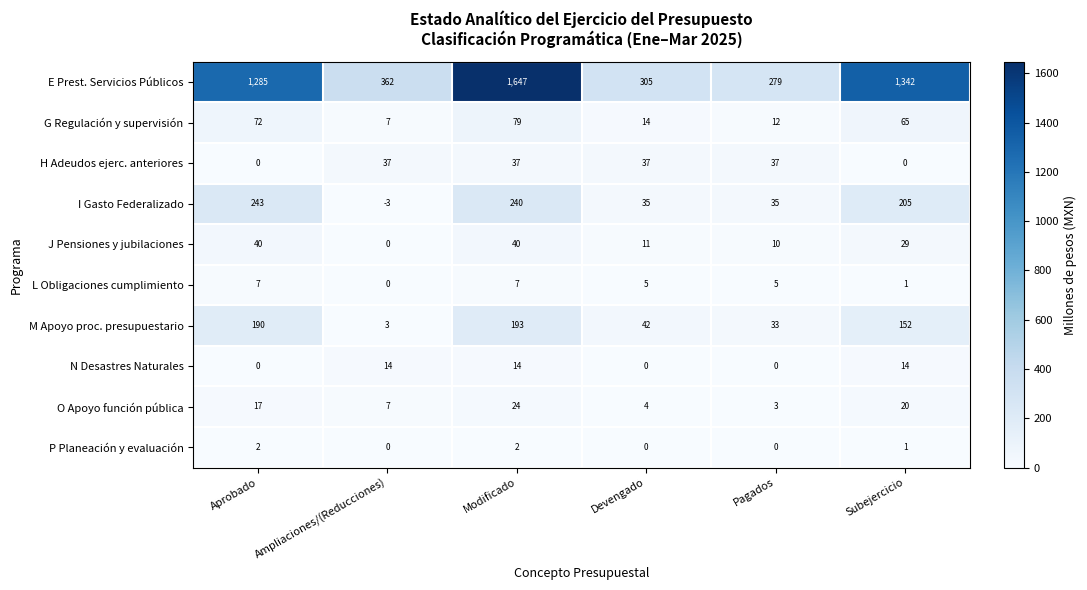

How many values in the M Apoyo proc. presupuestario series are below 152?

3